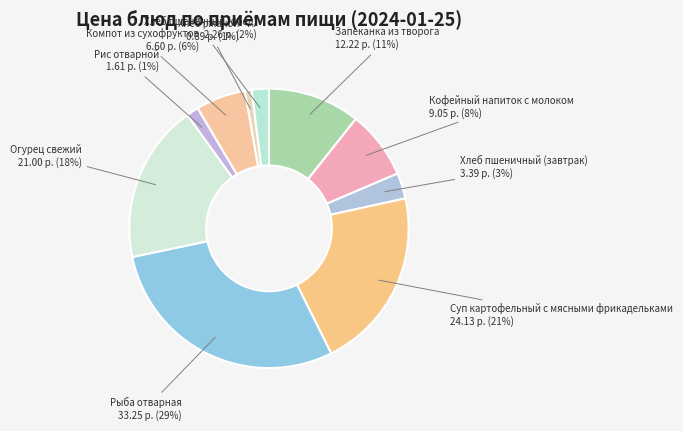

How many slices are in this pie chart?

10